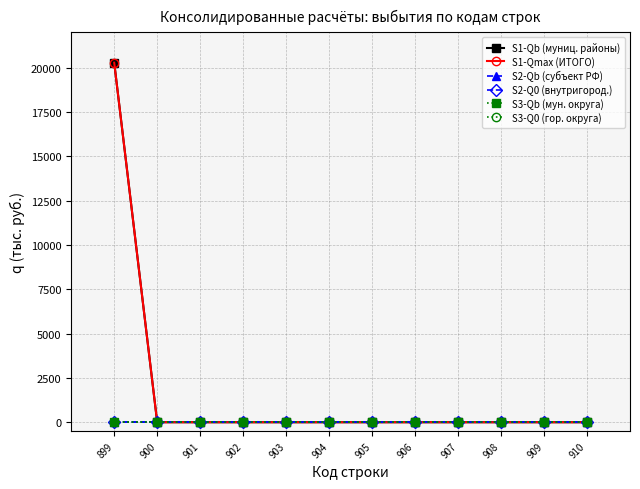

Is the value of S3-Q0 (гор. округа) at 903 greater than the value of S2-Qb (субъект РФ) at 906?

No